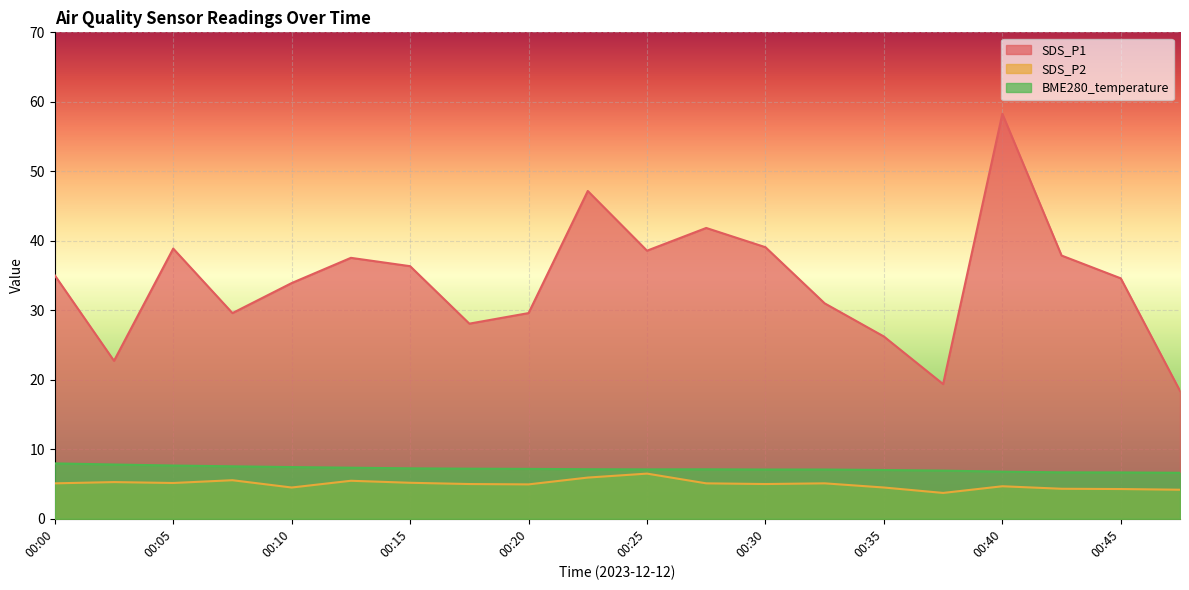

What is the total value across all series at 00:20?

41.7